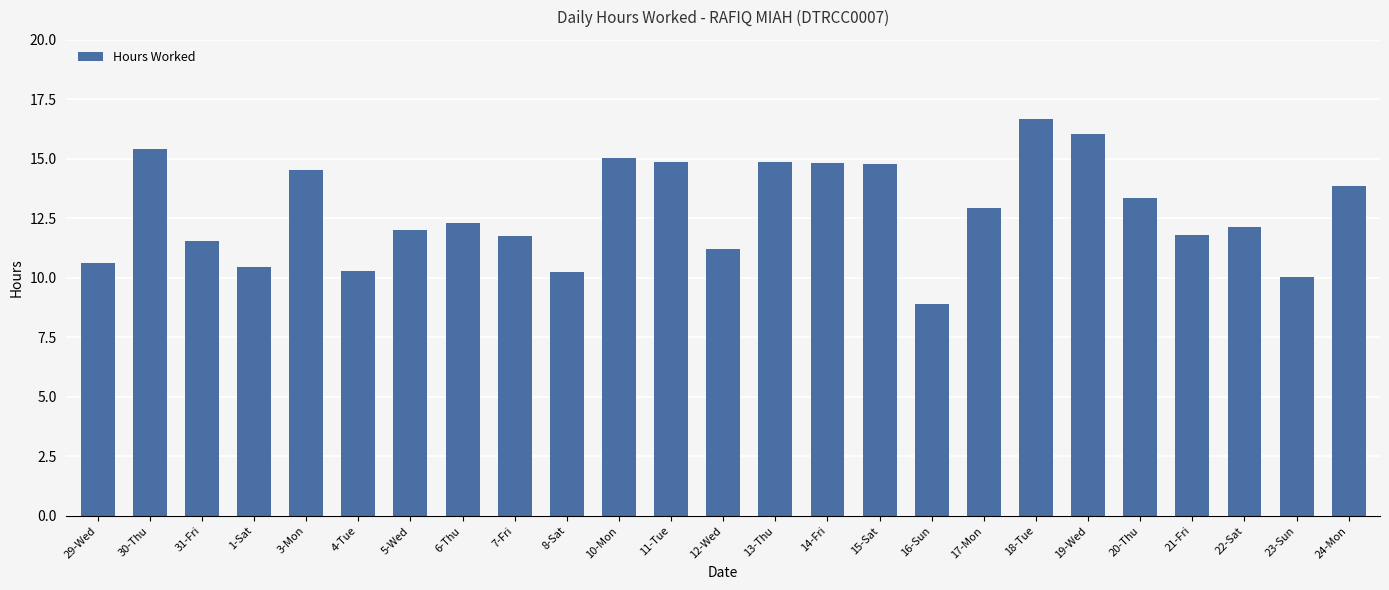

What is the minimum value shown in the chart?

8.9